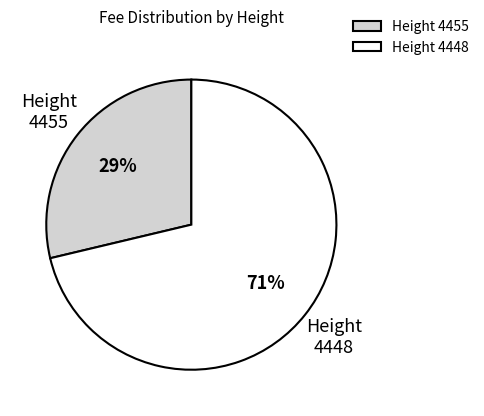

Is it true that Height 4448 is 71% of the pie?

True